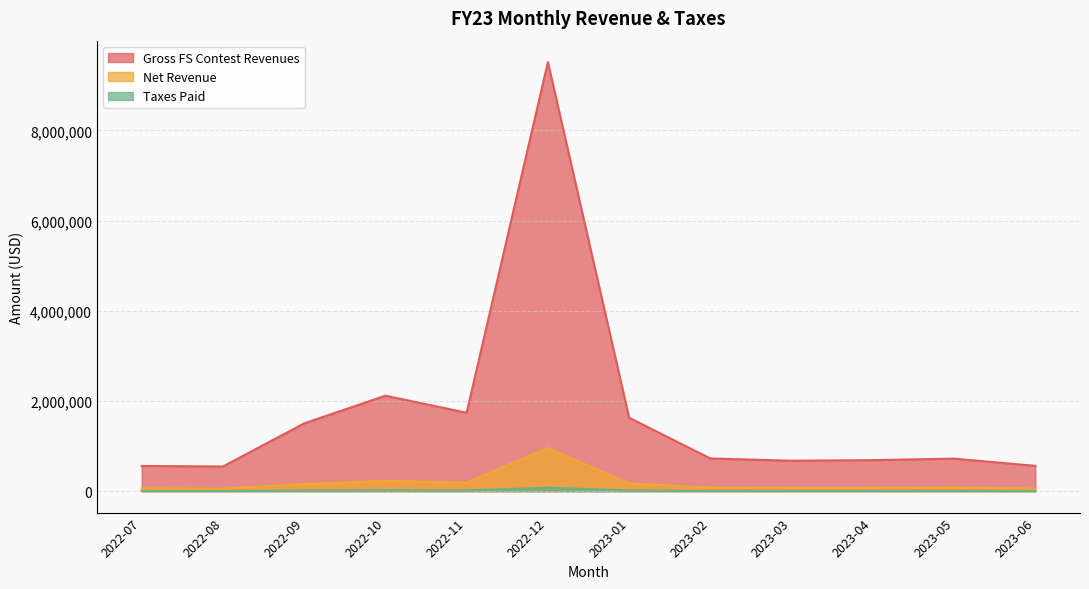

How many interior local peaks does the Taxes Paid series have?

3